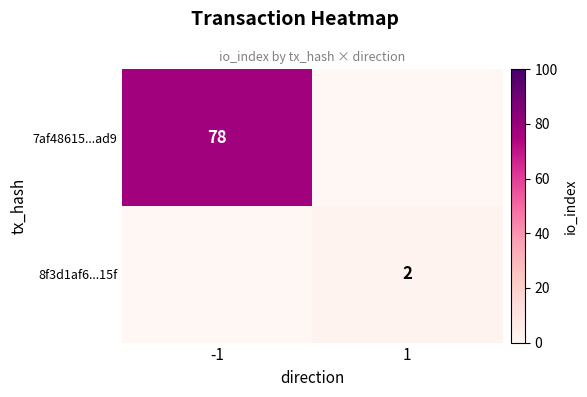

The 7af48615...ad9 series shows 54 at -1. True or false?

False